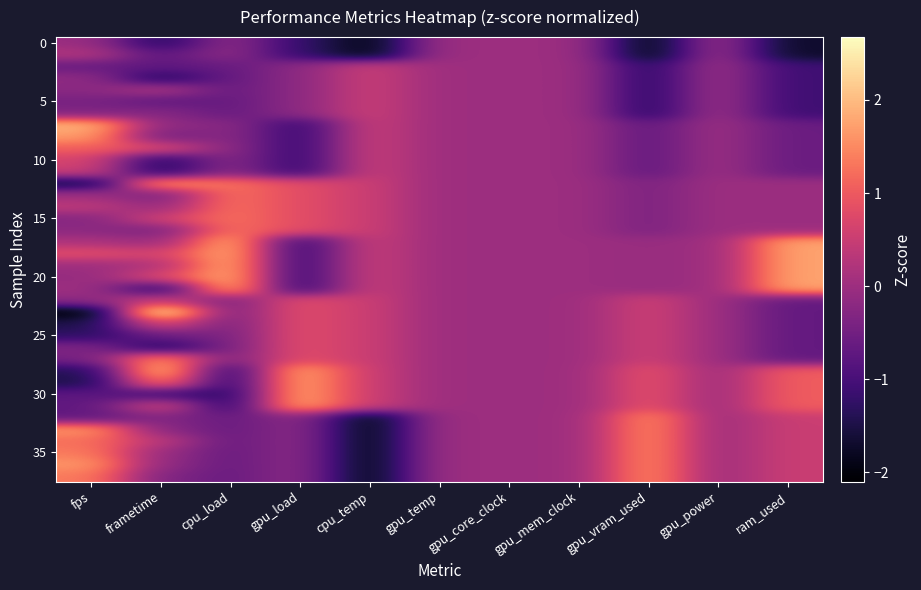

Which has a higher value, frametime or gpu_mem_clock?

gpu_mem_clock